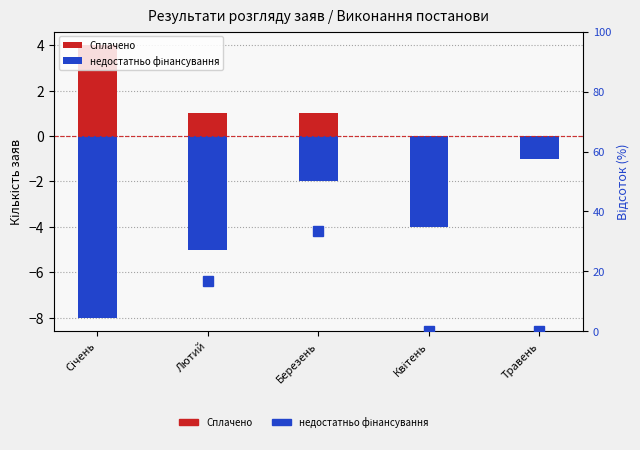

Reading left to right, list all the values displayed in this chart.

Сплачено: Січень=4.0	Лютий=1.0	Березень=1.0	Квітень=0.0	Травень=0.0
недостатньо фінансування: Січень=-8.0	Лютий=-5.0	Березень=-2.0	Квітень=-4.0	Травень=-1.0
% Сплачено: Січень=33.3	Лютий=16.7	Березень=33.3	Квітень=0.0	Травень=0.0